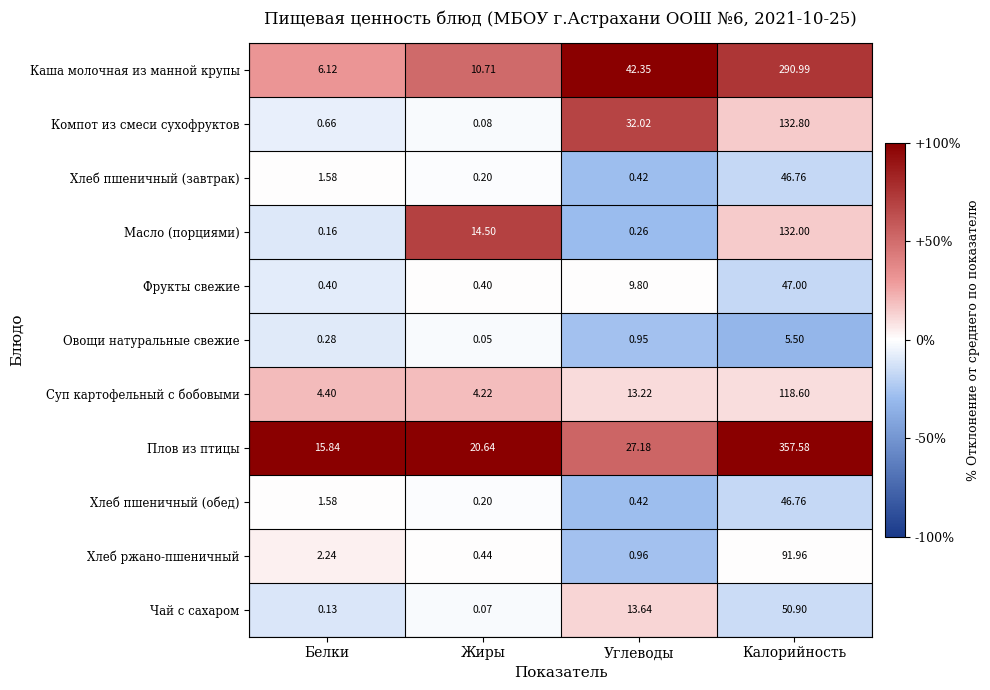

At which label is Масло (порциями) closest to 66?

Жиры